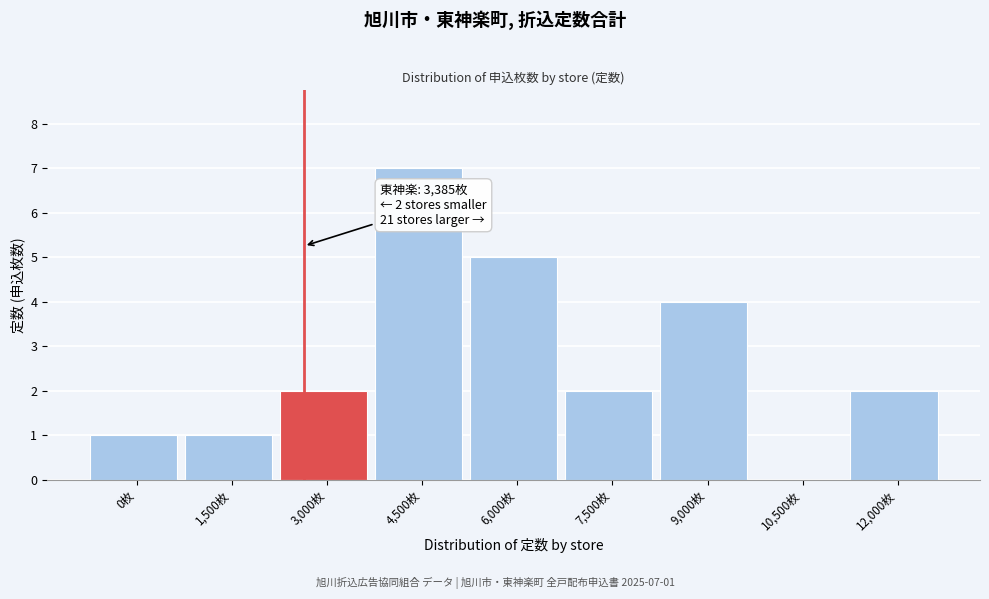

Reading left to right, extract all data points from this chart.

0枚=1	1,500枚=1	3,000枚=2	4,500枚=7	6,000枚=5	7,500枚=2	9,000枚=4	10,500枚=0	12,000枚=2